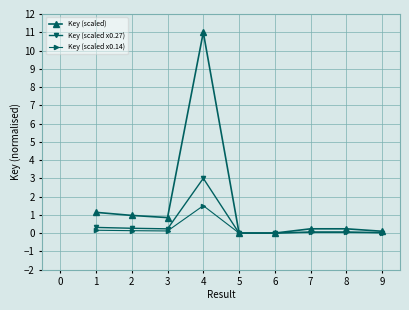

The Key (scaled) series shows 0.7 at 1. True or false?

False